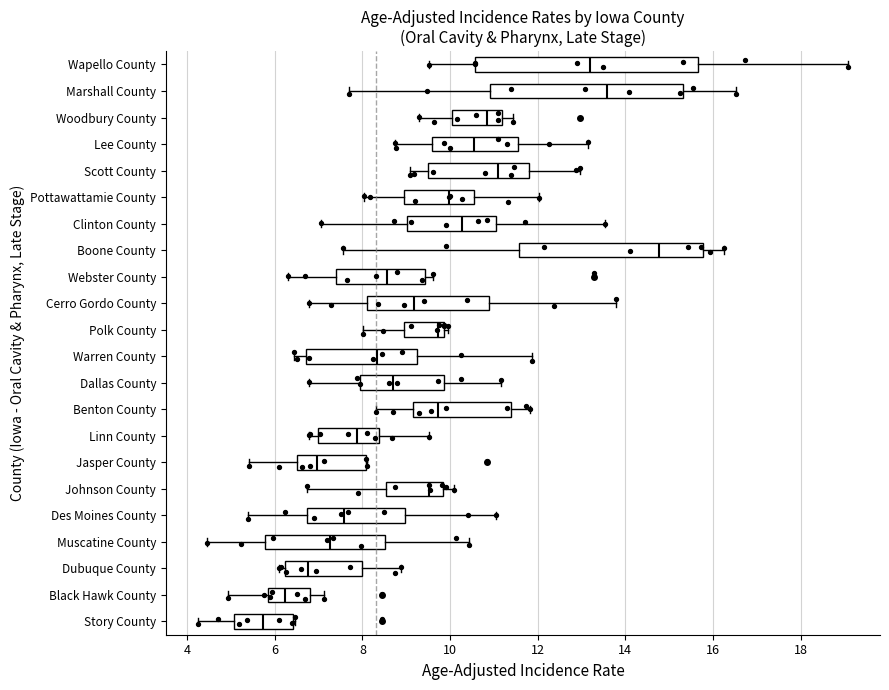

Reading bottom to top, transcribe this box plot: for each box, give where its median line is, the range the box spans, and where its two whiskers end, as read against the x-axis. The values are not printed on the chart, so give them approximately, as read against the axis.

Story County: median 5.8, box 5.0 to 6.4, whiskers 4.2 to 6.4
Black Hawk County: median 6.2, box 5.8 to 6.8, whiskers 5.0 to 7.2
Dubuque County: median 6.8, box 6.2 to 8.0, whiskers 6.0 to 8.8
Muscatine County: median 7.2, box 5.8 to 8.6, whiskers 4.4 to 10.4
Des Moines County: median 7.6, box 6.8 to 9.0, whiskers 5.4 to 11.0
Johnson County: median 9.6, box 8.6 to 9.8, whiskers 6.8 to 10.0
Jasper County: median 7.0, box 6.4 to 8.0, whiskers 5.4 to 8.2
Linn County: median 7.8, box 7.0 to 8.4, whiskers 6.8 to 9.6
Benton County: median 9.8, box 9.2 to 11.4, whiskers 8.4 to 11.8
Dallas County: median 8.6, box 8.0 to 9.8, whiskers 6.8 to 11.2
Warren County: median 8.4, box 6.8 to 9.2, whiskers 6.4 to 11.8
Polk County: median 9.8 (just left of the box's right edge), box 9.0 to 9.8, whiskers 8.0 to 10.0
Cerro Gordo County: median 9.2, box 8.0 to 10.8, whiskers 6.8 to 13.8
Webster County: median 8.6, box 7.4 to 9.4, whiskers 6.4 to 9.6
Boone County: median 14.8, box 11.6 to 15.8, whiskers 7.6 to 16.2
Clinton County: median 10.2, box 9.0 to 11.0, whiskers 7.0 to 13.6
Pottawattamie County: median 10.0, box 9.0 to 10.6, whiskers 8.0 to 12.0
Scott County: median 11.0, box 9.6 to 11.8, whiskers 9.0 to 13.0
Lee County: median 10.6, box 9.6 to 11.6, whiskers 8.8 to 13.2
Woodbury County: median 10.8, box 10.0 to 11.2, whiskers 9.2 to 11.4
Marshall County: median 13.6, box 11.0 to 15.4, whiskers 7.6 to 16.6
Wapello County: median 13.2, box 10.6 to 15.6, whiskers 9.6 to 19.0